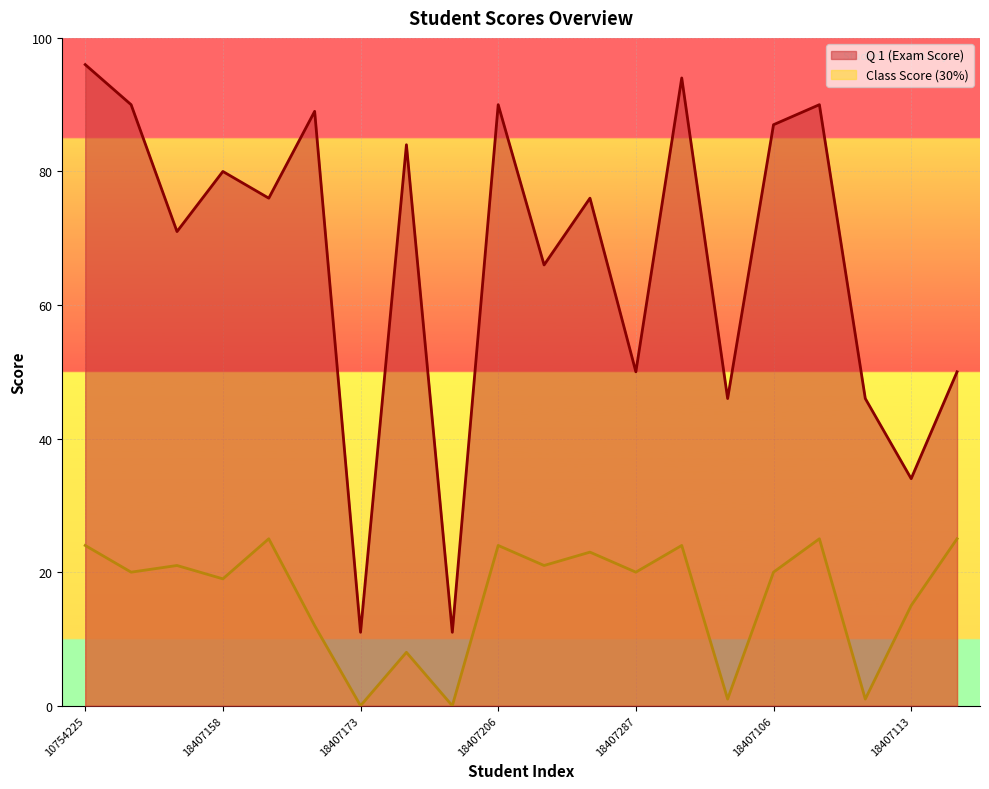

Which category has the lowest value in the Q 1 (Exam Score) series?

18407173